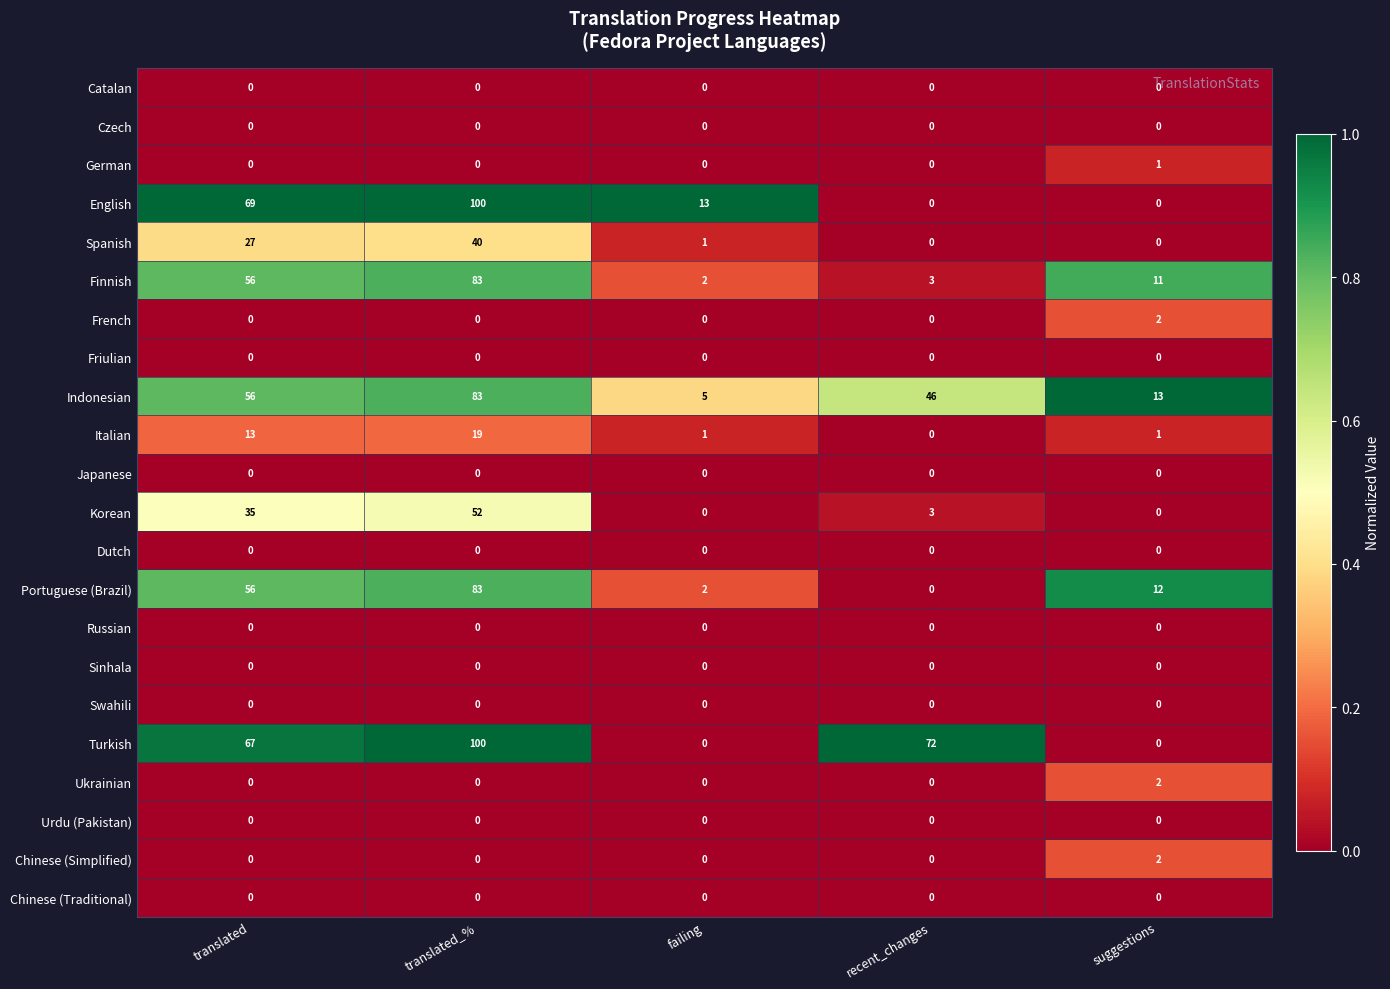

What is the approximate value of English at translated_%?

100